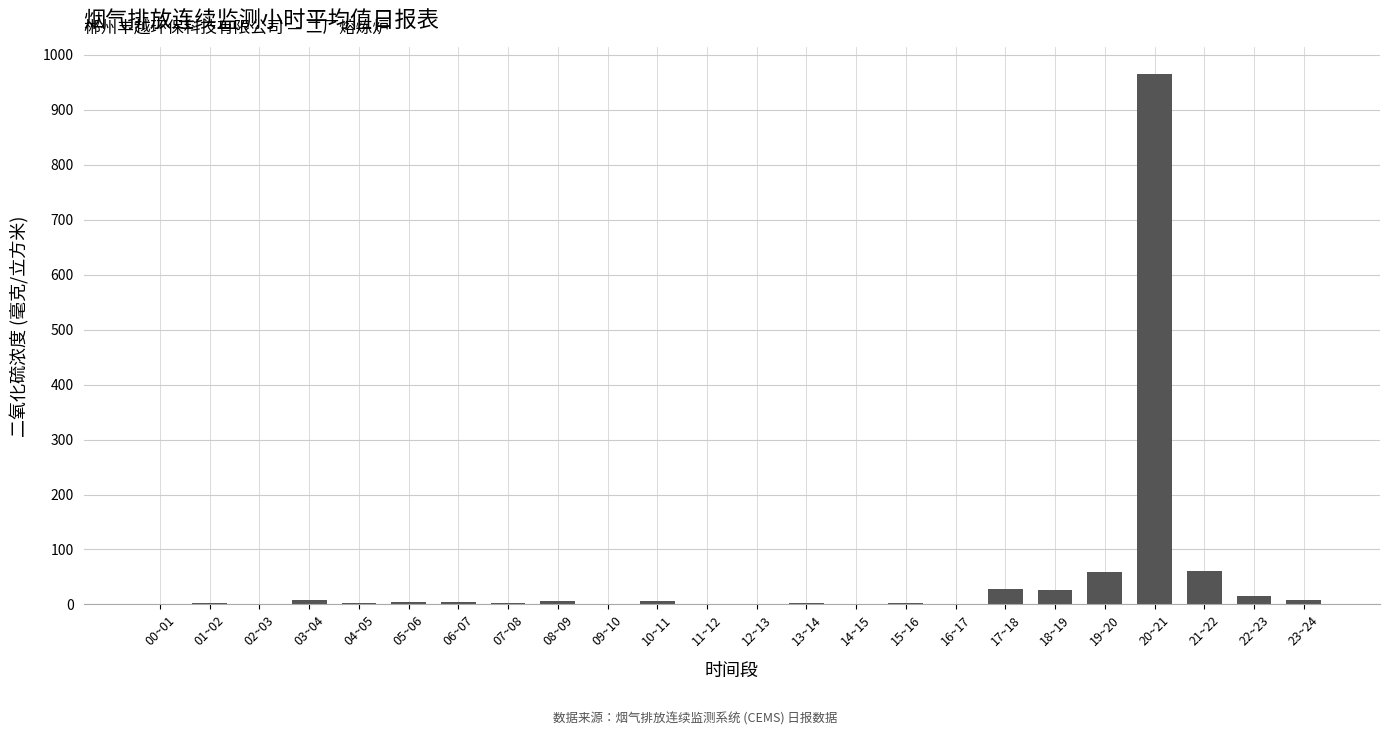

What is the maximum value shown in the chart?

965.1